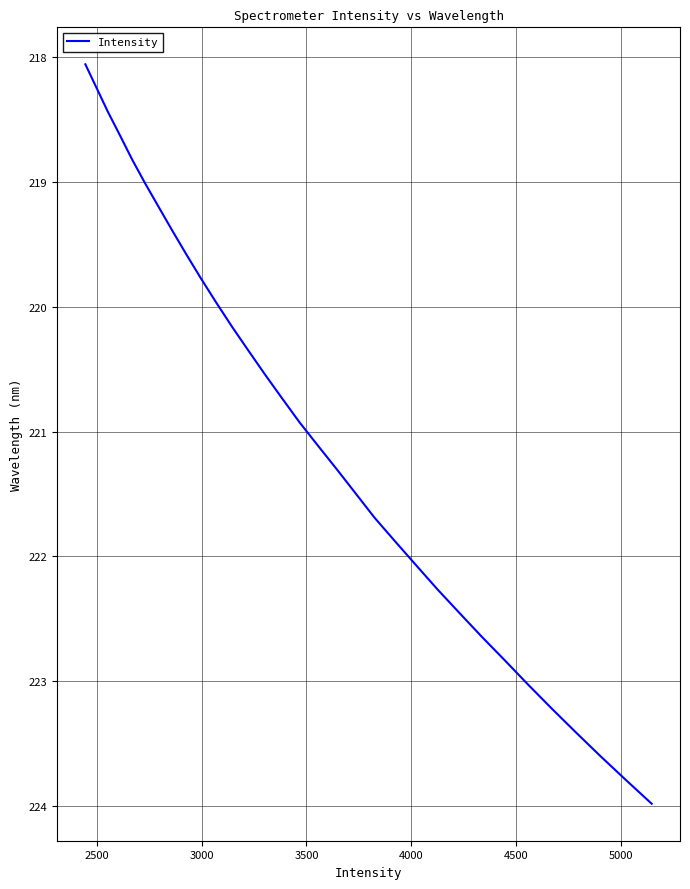

What is the maximum value shown in the chart?

224.0